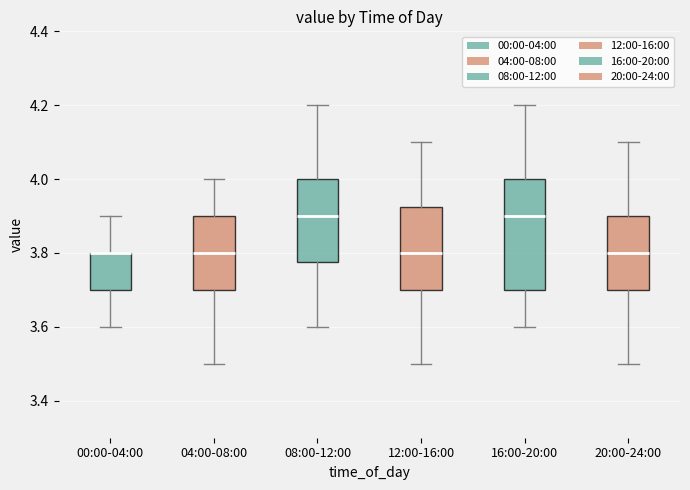

Reading left to right, read every box against the y-axis: the position of its median line, the range the box covers, and the ends of its whiskers. The values are not printed on the chart, so give them approximately, as read against the axis.

00:00-04:00: median 3.80 (drawn on the box's upper edge), box 3.70 to 3.80, whiskers 3.60 to 3.90
04:00-08:00: median 3.80, box 3.70 to 3.90, whiskers 3.50 to 4.00
08:00-12:00: median 3.90, box 3.78 to 4.00, whiskers 3.60 to 4.20
12:00-16:00: median 3.80, box 3.70 to 3.92, whiskers 3.50 to 4.10
16:00-20:00: median 3.90, box 3.70 to 4.00, whiskers 3.60 to 4.20
20:00-24:00: median 3.80, box 3.70 to 3.90, whiskers 3.50 to 4.10